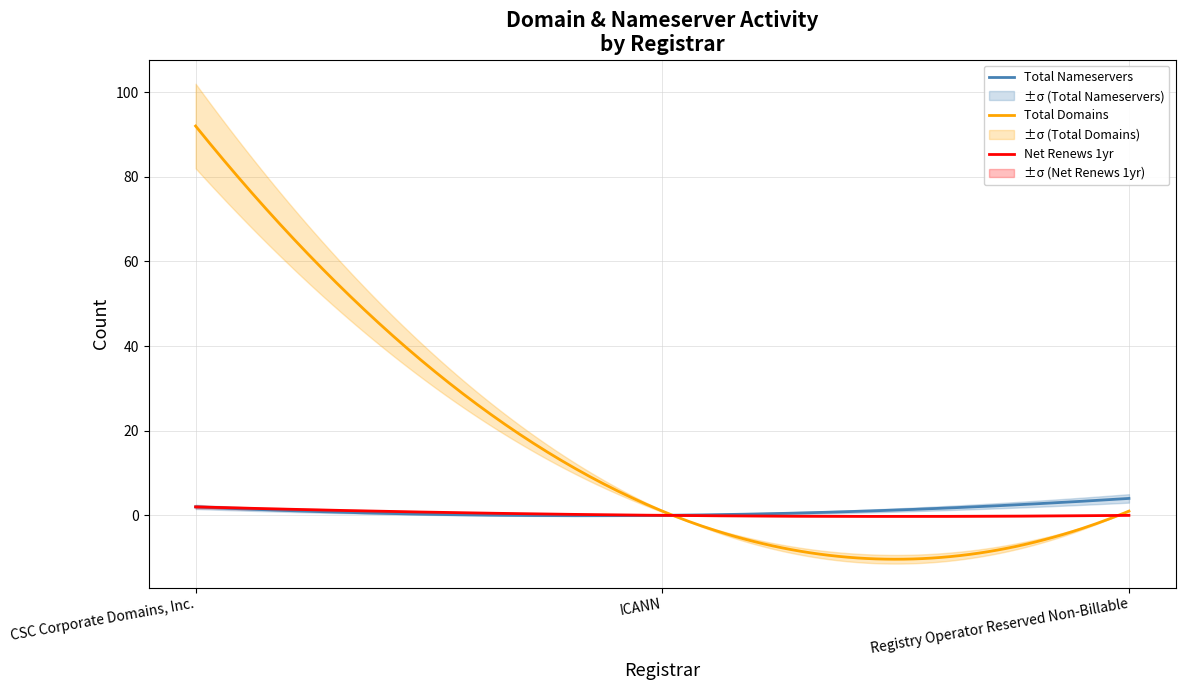

What is the minimum value for Total Domains?

-10.4